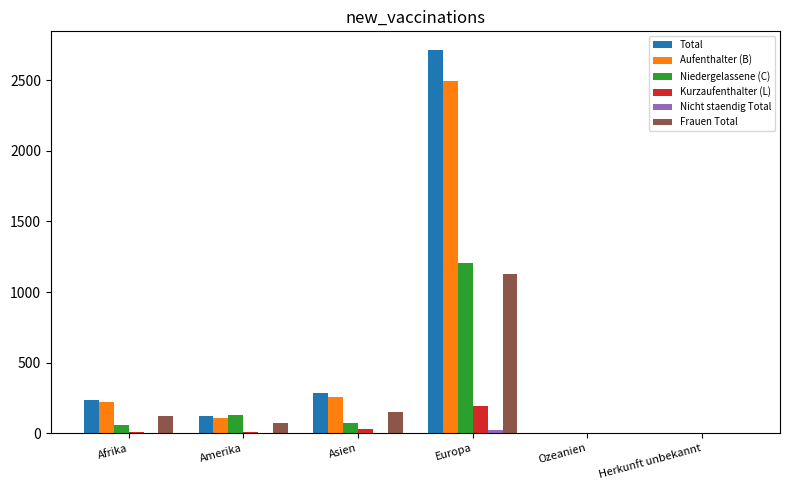

At which category is the sum across all series the highest?

Europa